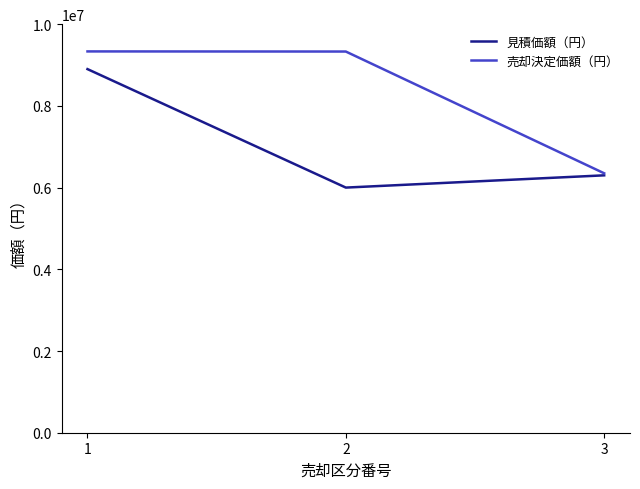

What is the difference between the highest and lowest values at 1?

433001